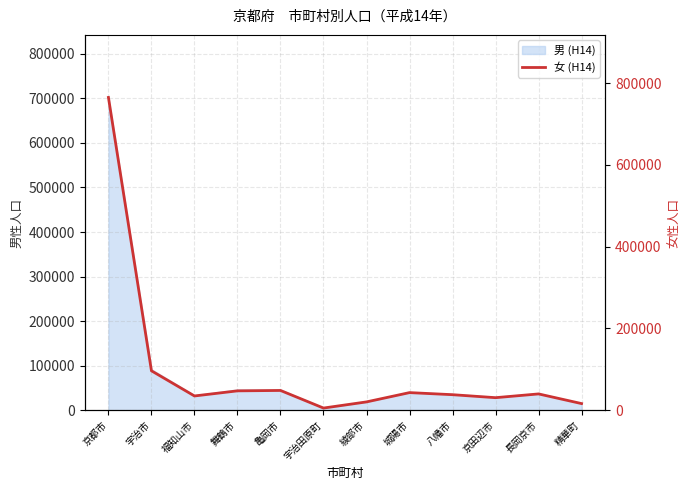

What is the smallest value displayed?

5187